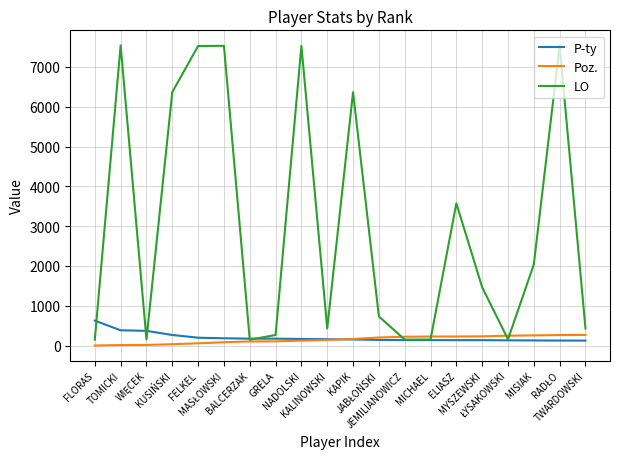

Is this an area chart (filled region under the line)?

No